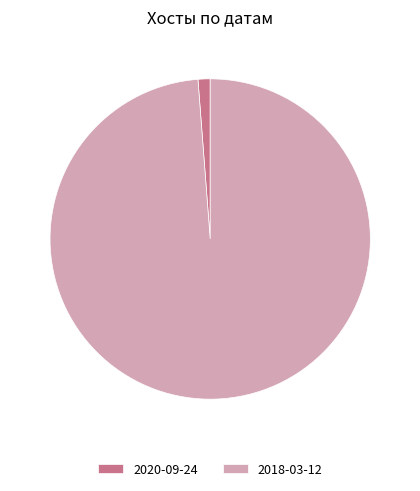

Combined, do 2020-09-24 and 2018-03-12 account for over 50%?

Yes